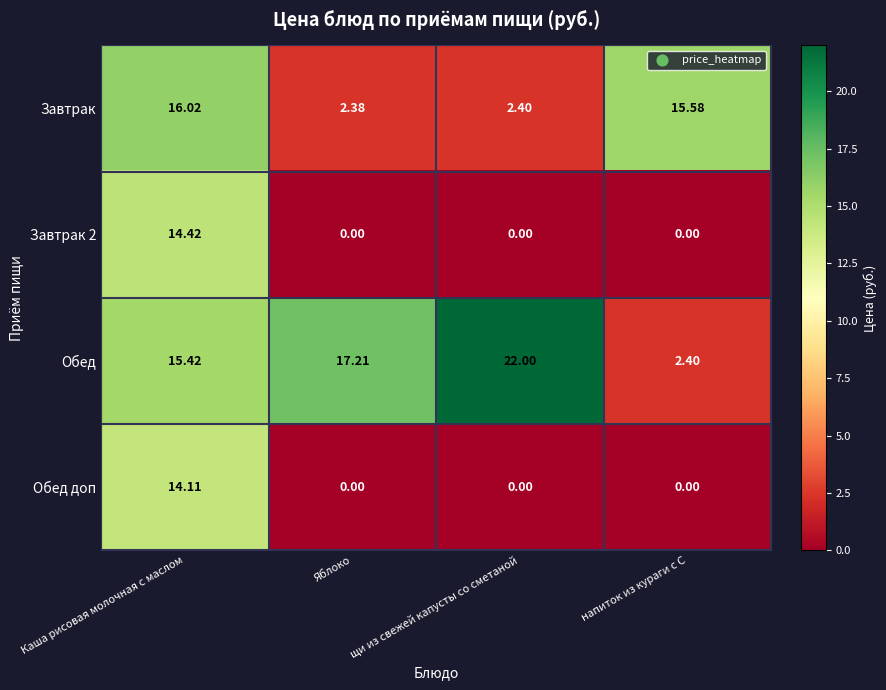

Which category has the highest value across all series?

щи из свежей капусты со сметаной